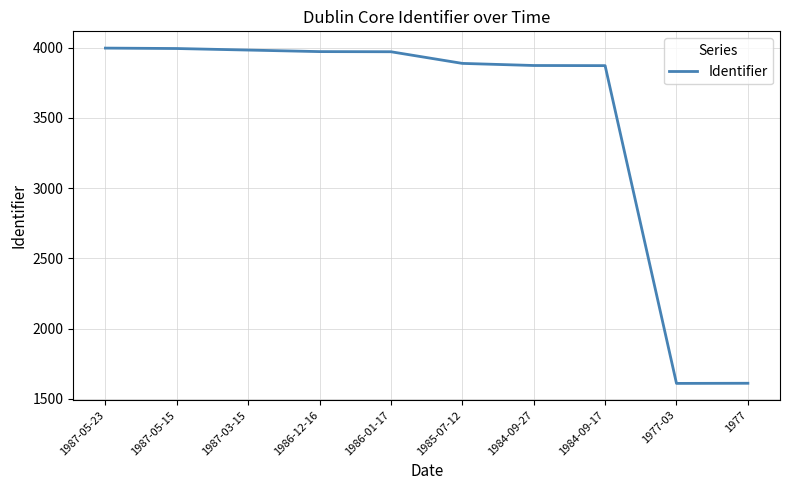

What is the difference between the maximum and minimum values?

2389